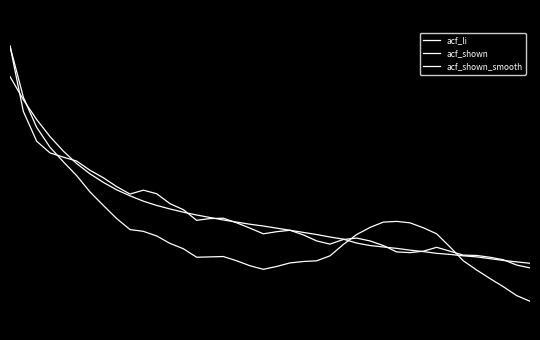

Count the acf_shown values in the range 0 to 1.

40